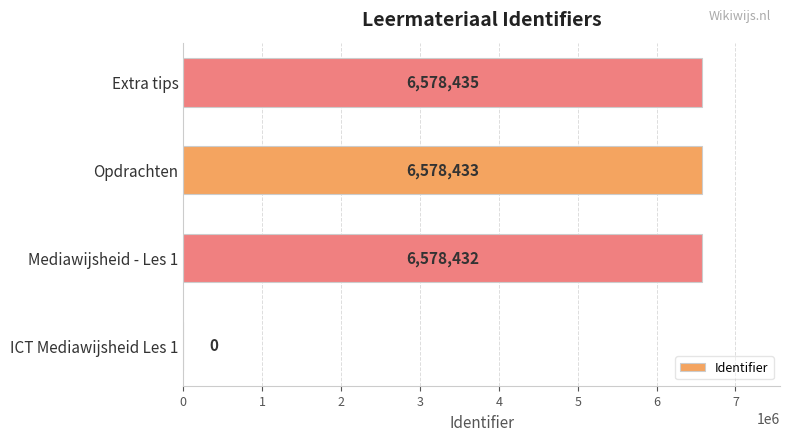

Reading bottom to top, list all the values displayed in this chart.

ICT Mediawijsheid Les 1=0	Mediawijsheid - Les 1=6578432	Opdrachten=6578433	Extra tips=6578435